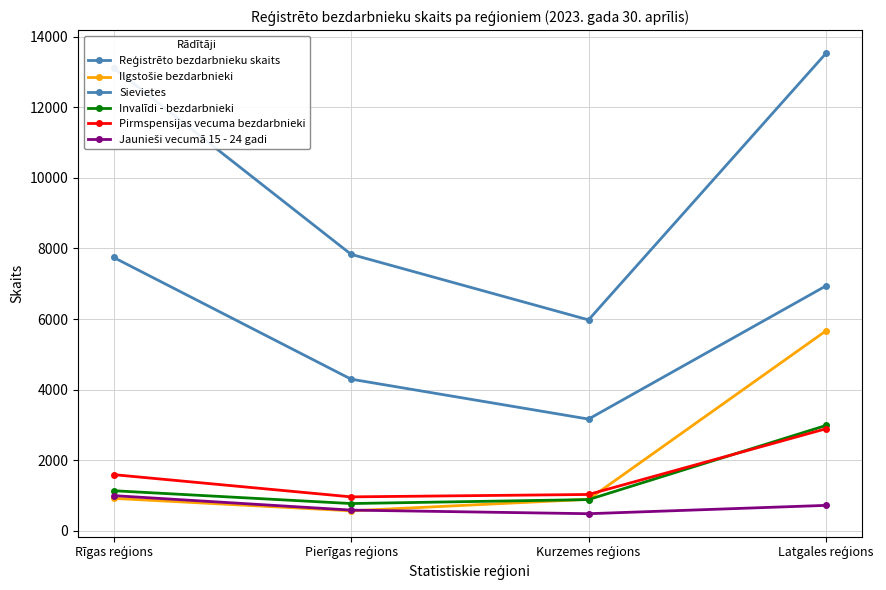

What is the difference between the maximum and minimum values in the Invalīdi - bezdarbnieki series?

2212